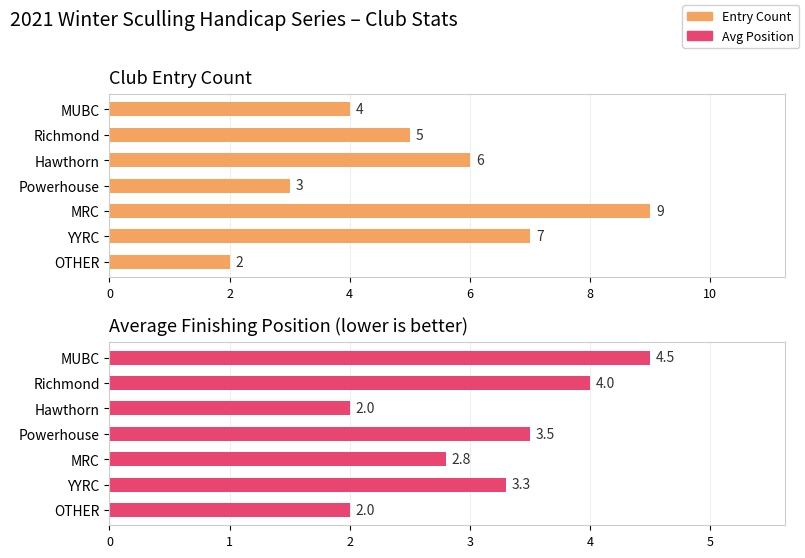

What is the difference between the Avg Position values at MRC and Hawthorn?

0.8